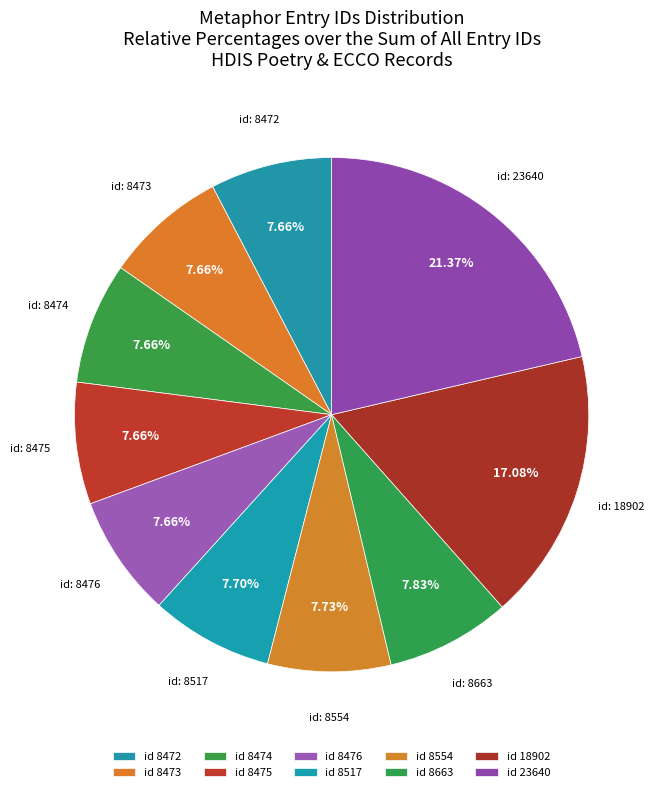

How many segments does this pie chart have?

10